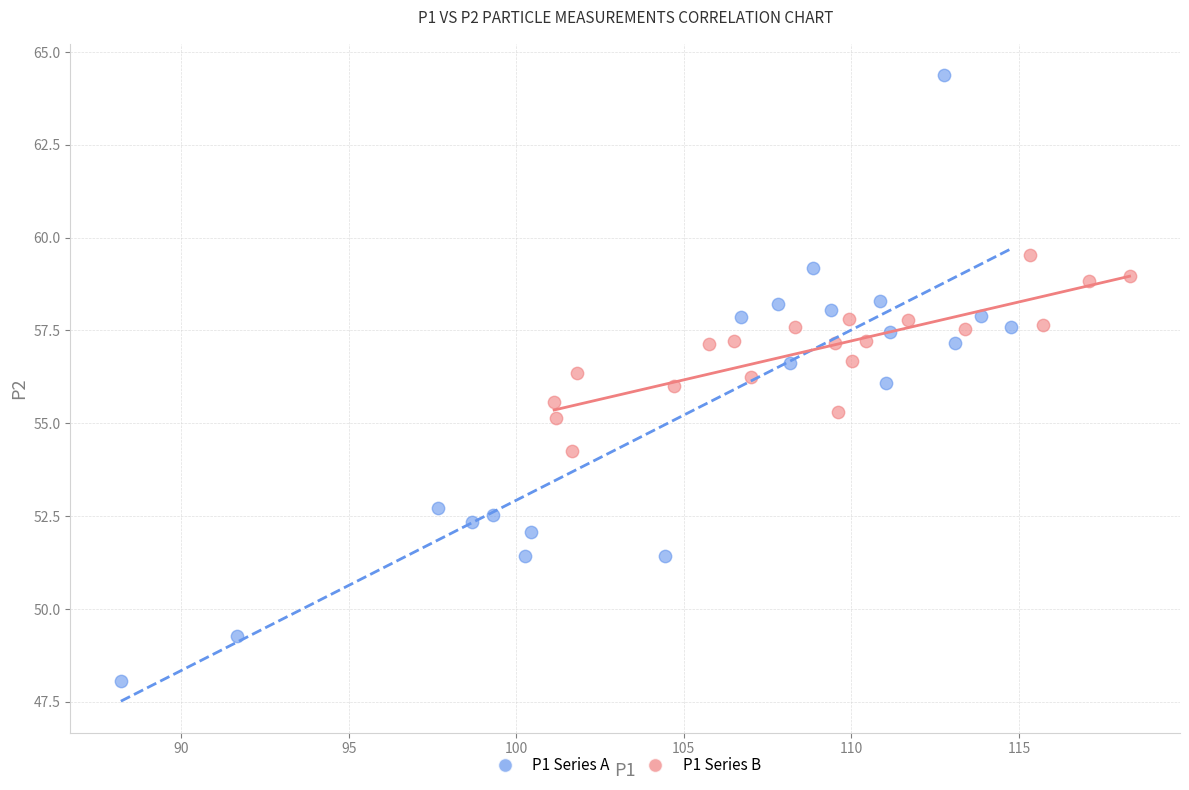

Which series reaches the minimum Y coordinate?

P1 Series A